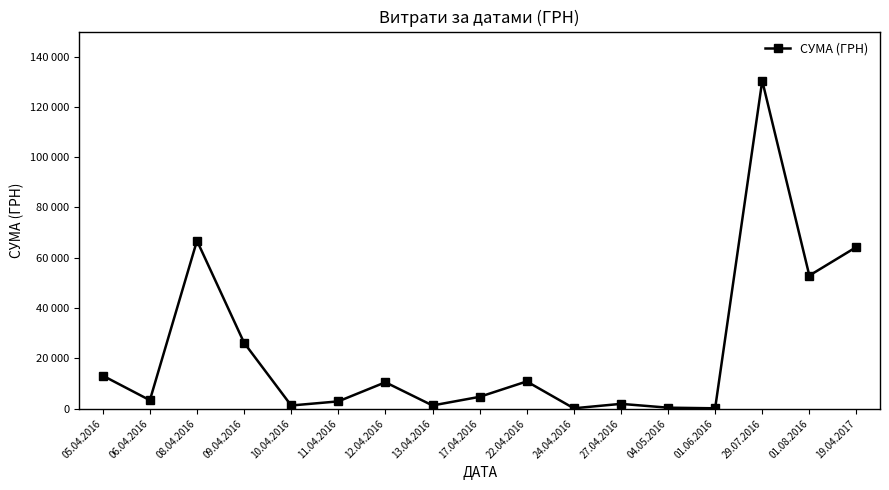

What position from the right is 22.04.2016?

8